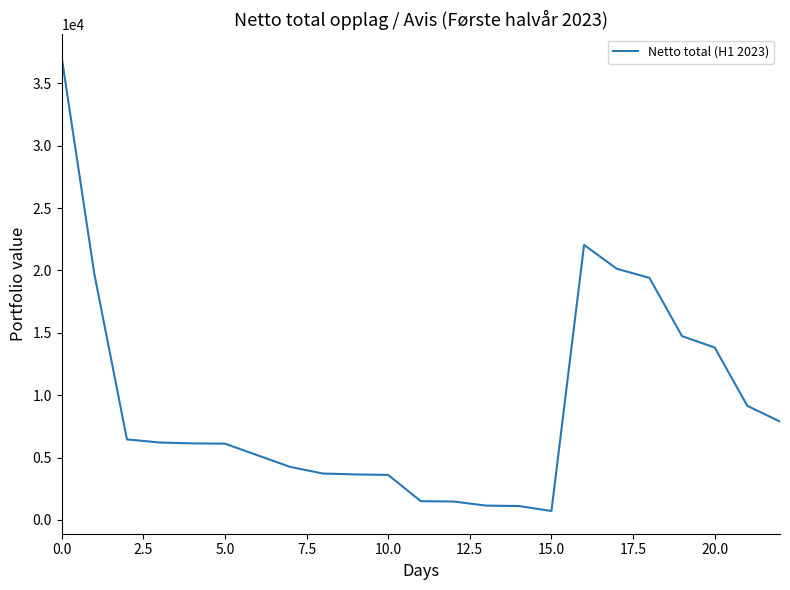

Reading right to left, list all the values displayed in this chart.

7886	9142	13821	14733	19405	20138	22046	713	1113	1147	1476	1502	3608	3648	3719	4249	5182	6115	6135	6207	6455	19732	37104